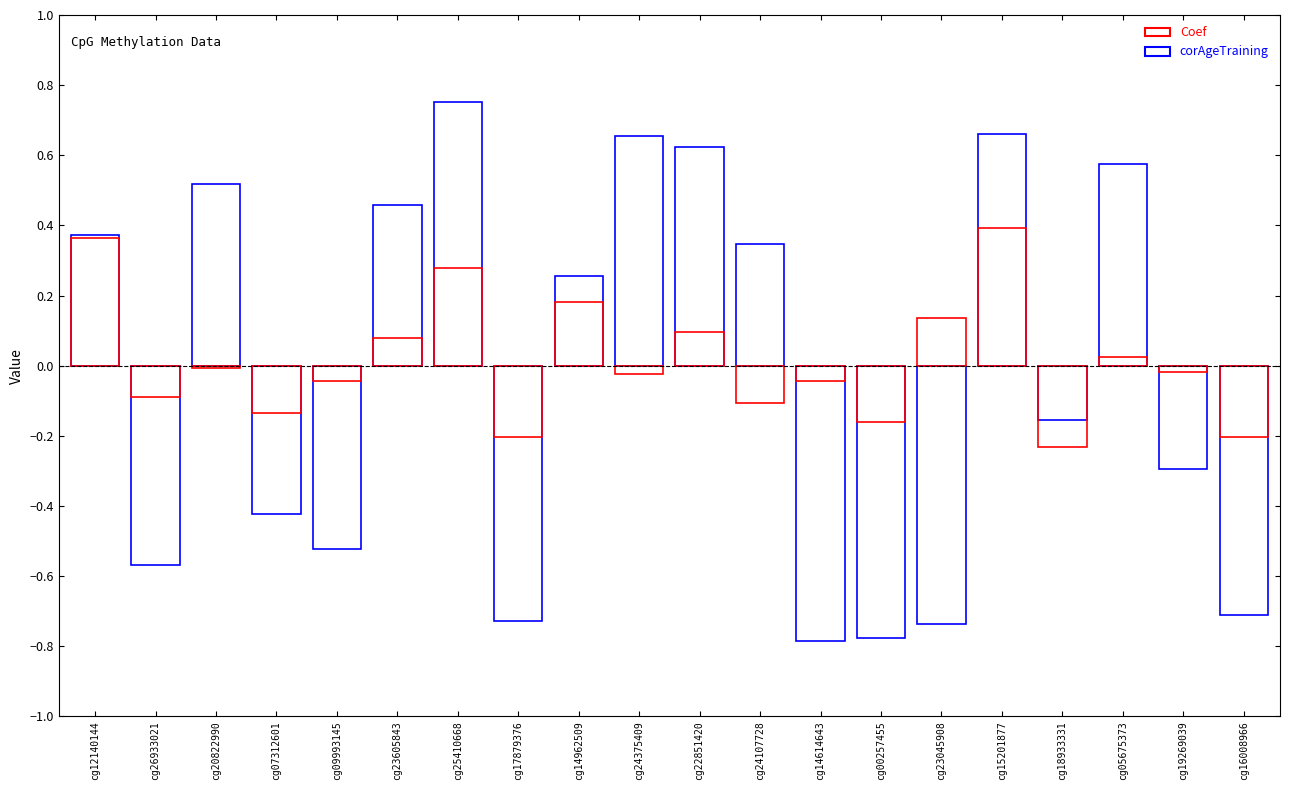

At which label does corAgeTraining first exceed 0?

cg12140144